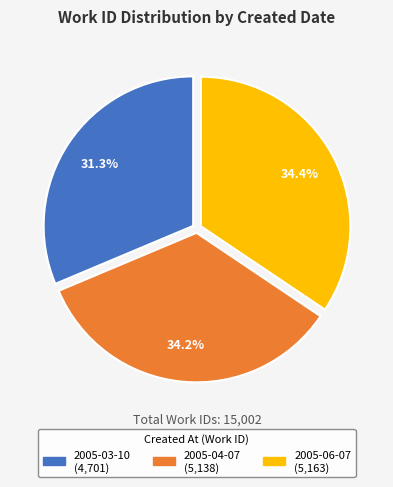

To the nearest percent, what is the average slice percentage?

33%